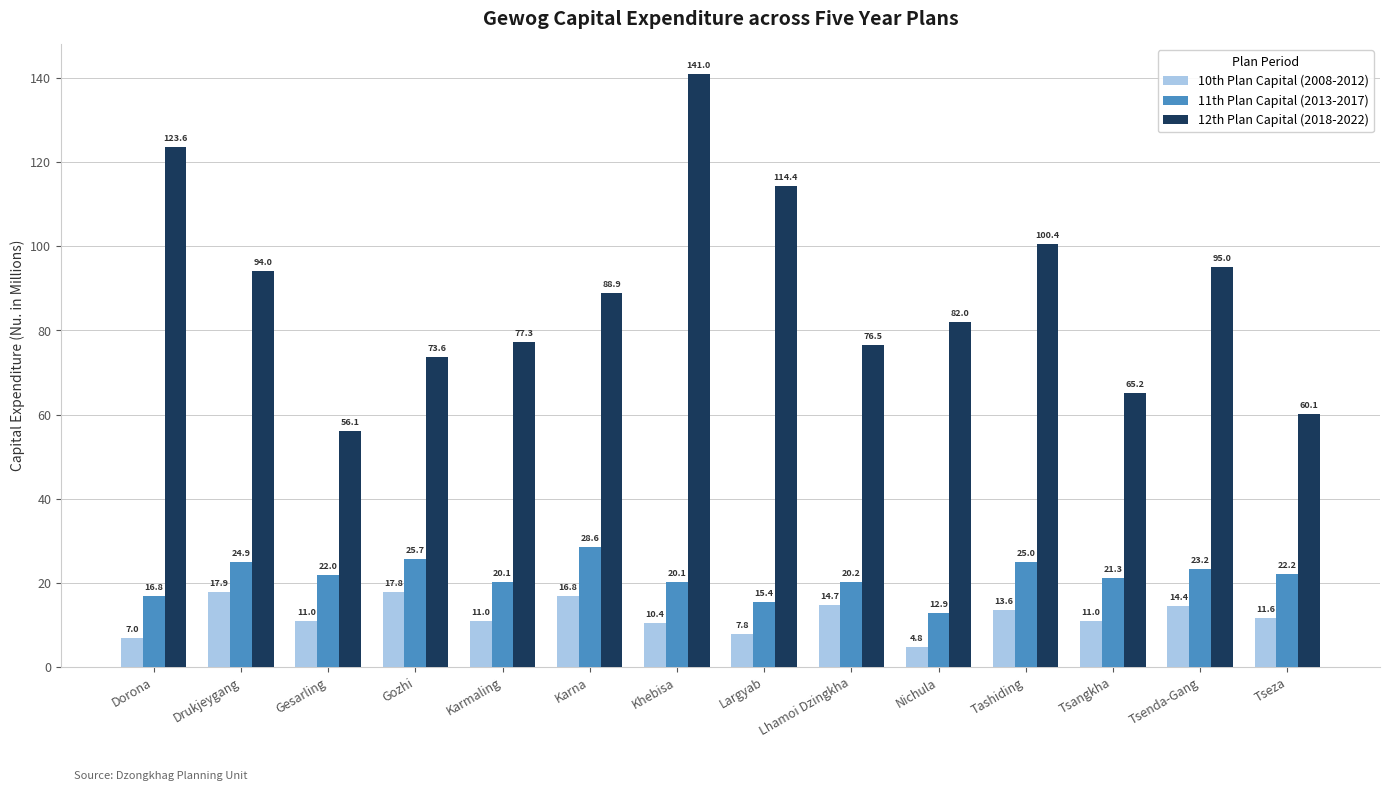

Is the value of 10th Plan Capital (2008-2012) at Gozhi greater than the value of 12th Plan Capital (2018-2022) at Dorona?

No